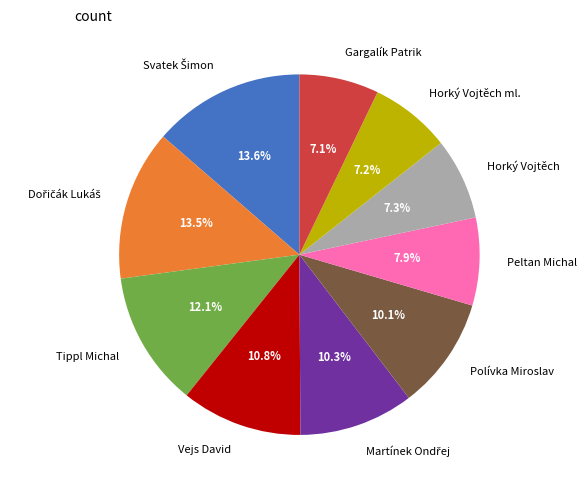

Combined, do Vejs David and Polívka Miroslav account for over 50%?

No